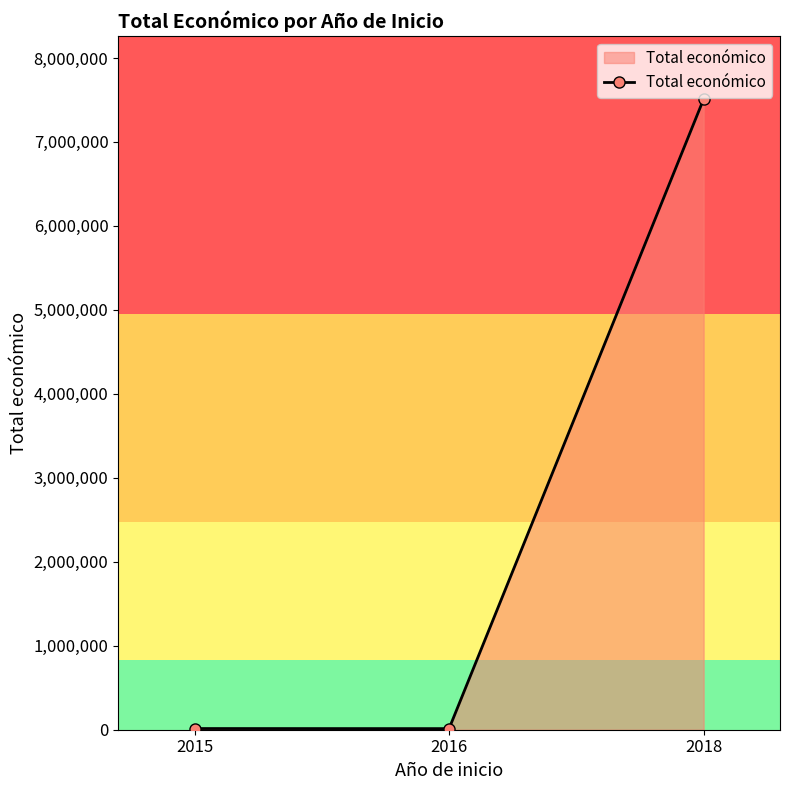

What is the change in value from 2015 to 2016?

-910